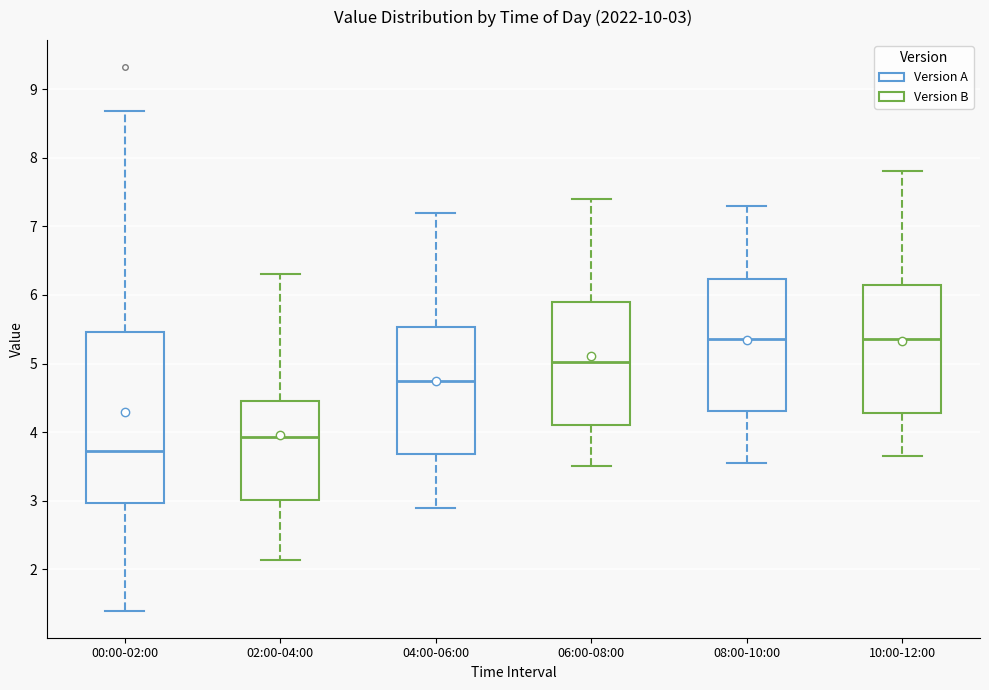

Comparing the boxes themselves (not the whiskers), which one is the tallest?

00:00-02:00